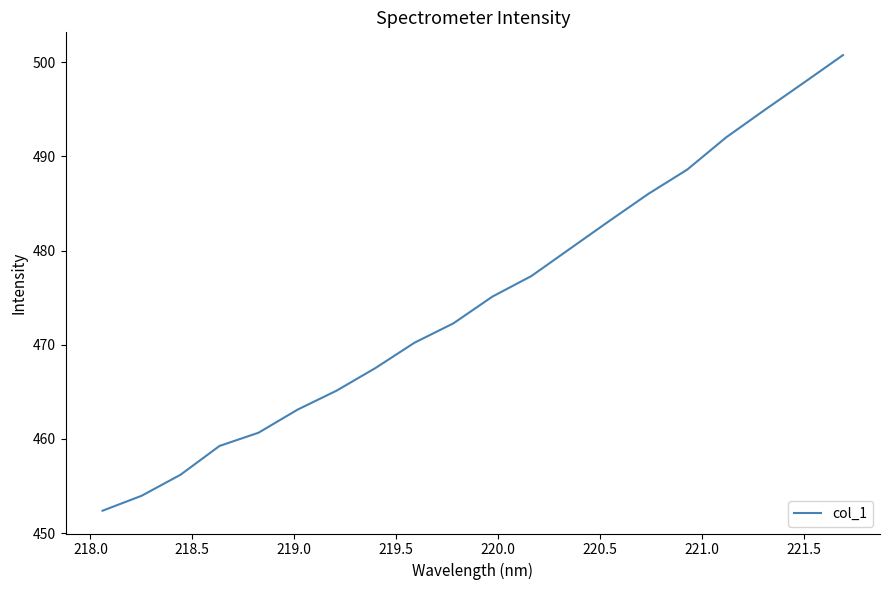

Reading left to right, list all the values displayed in this chart.

452.4	454.0	456.2	459.3	460.7	463.1	465.1	467.5	470.2	472.3	475.1	477.3	480.2	483.1	486.0	488.6	492.0	495.0	497.8	500.8